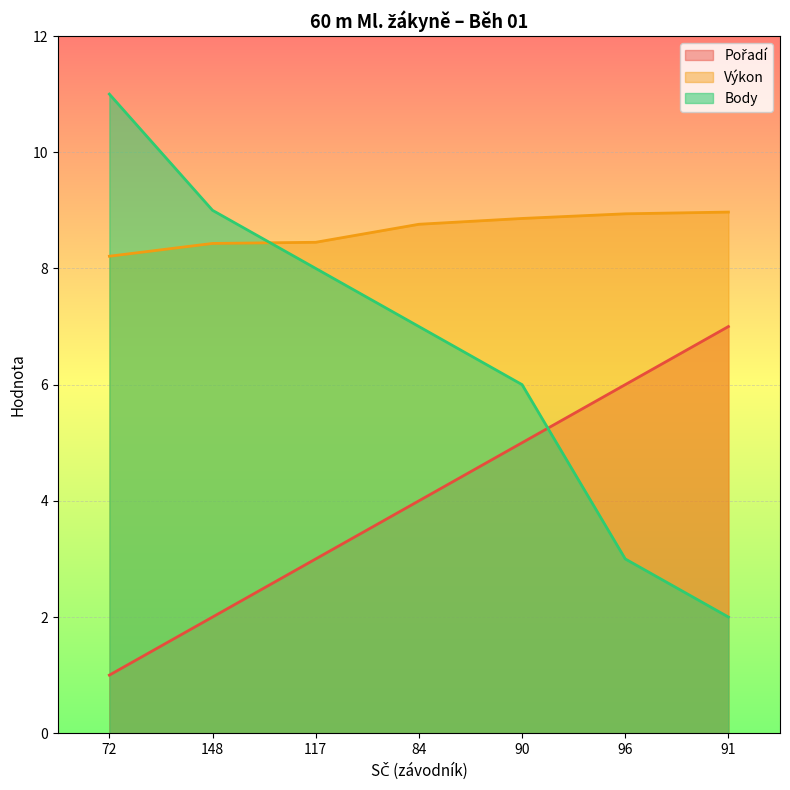

What position from the right is 91?

1